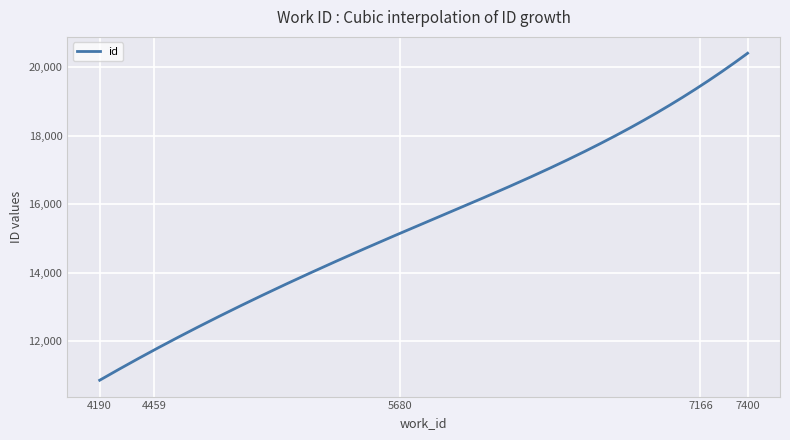

What is the difference between the maximum and minimum values?

9540.0